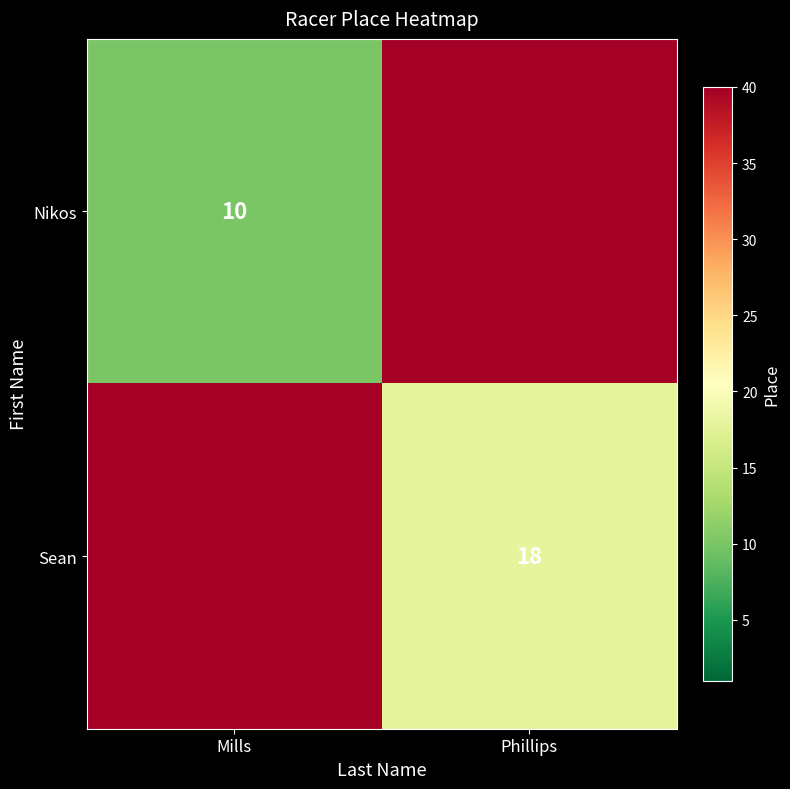

Is the value of Sean at Phillips greater than the value of Nikos at Mills?

Yes